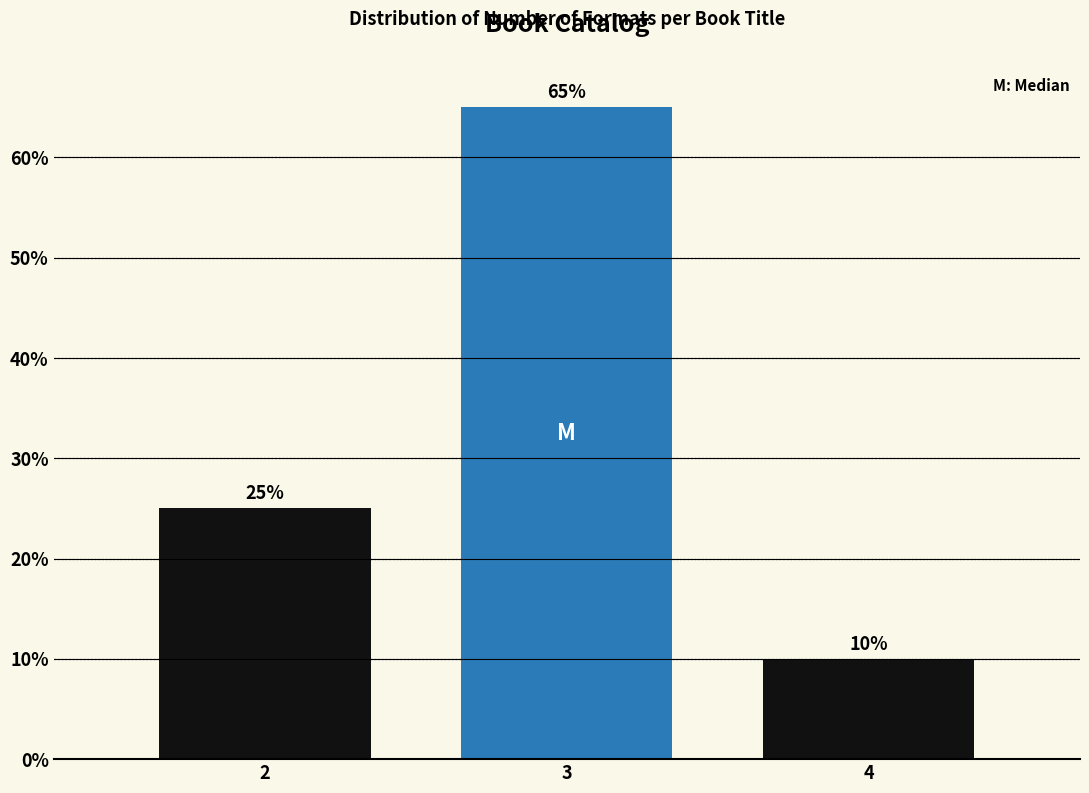

Reading left to right, extract all data points from this chart.

2=25	3=65	4=10